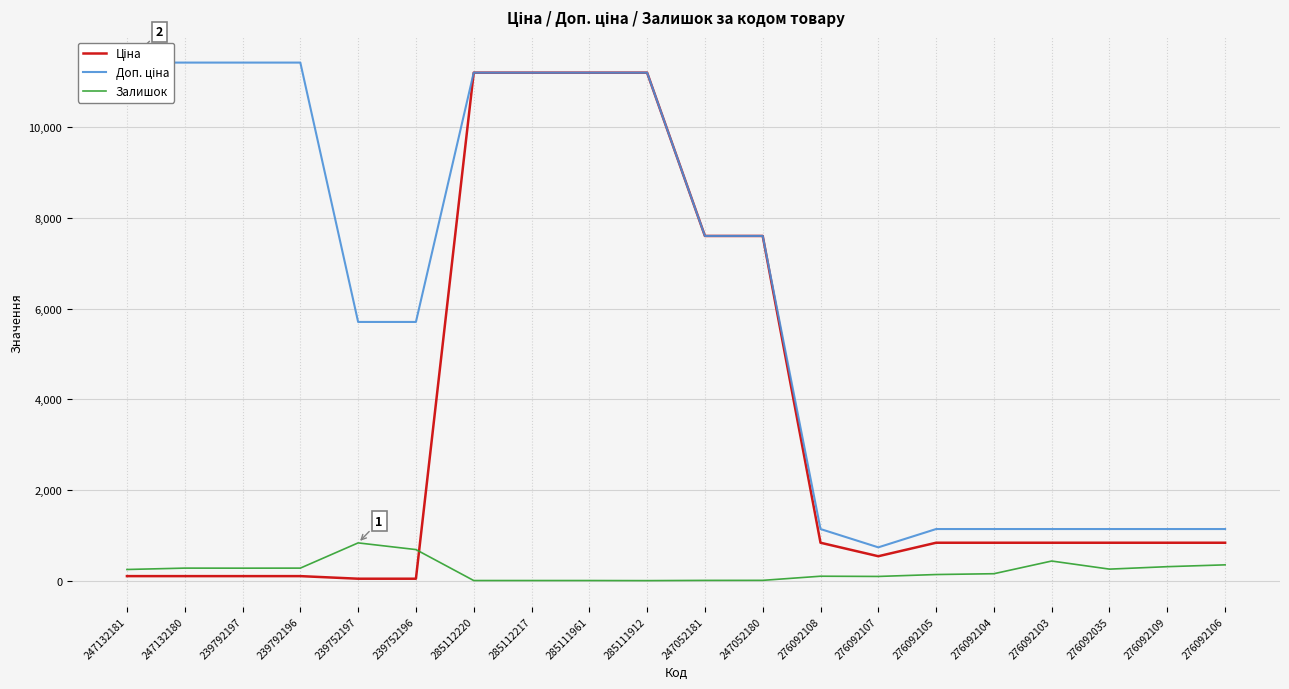

What is the total value across all series at 247132181?

11784.1